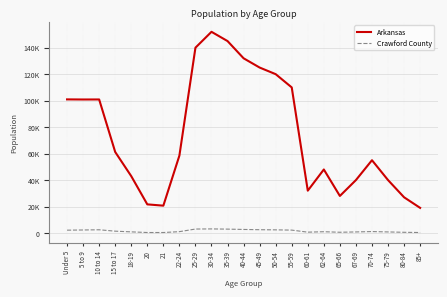

Which category has the lowest value in the Crawford County series?

85+